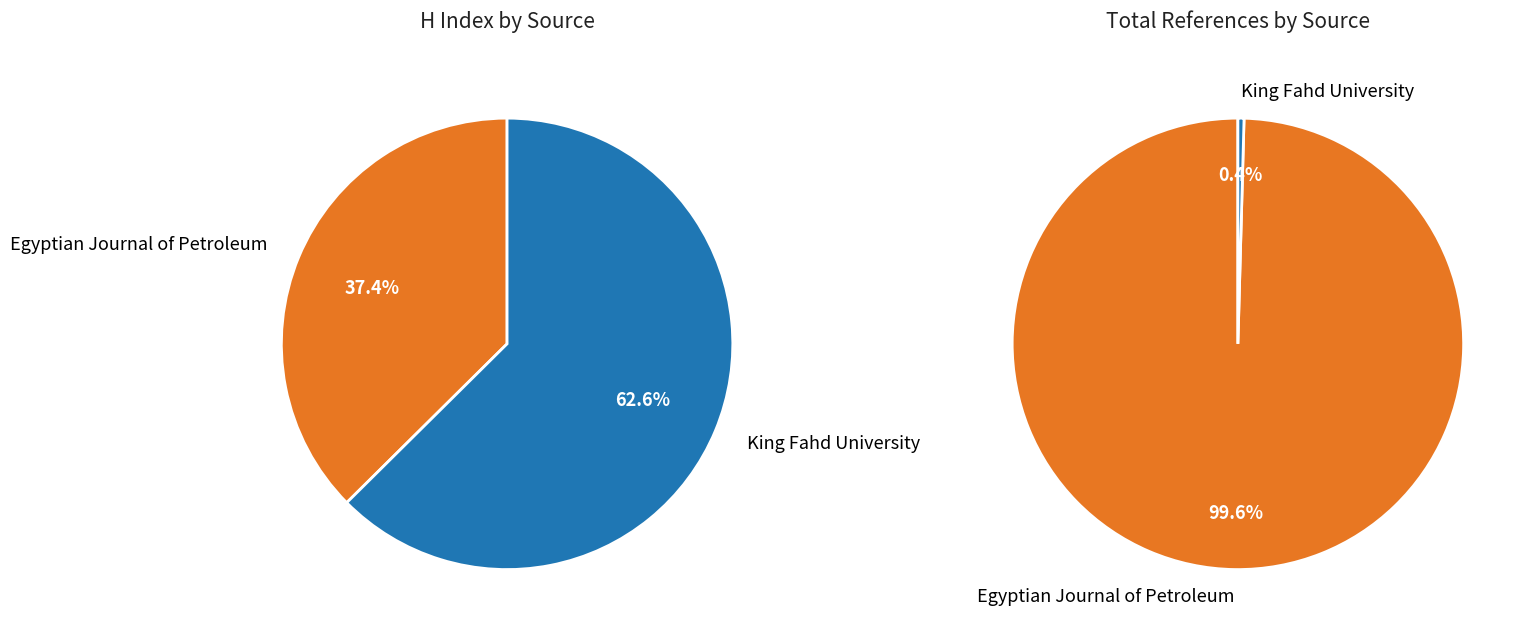

To the nearest percent, what is the combined percentage of King Fahd University of Petroleum and Minerals and Egyptian Journal of Petroleum?

100%